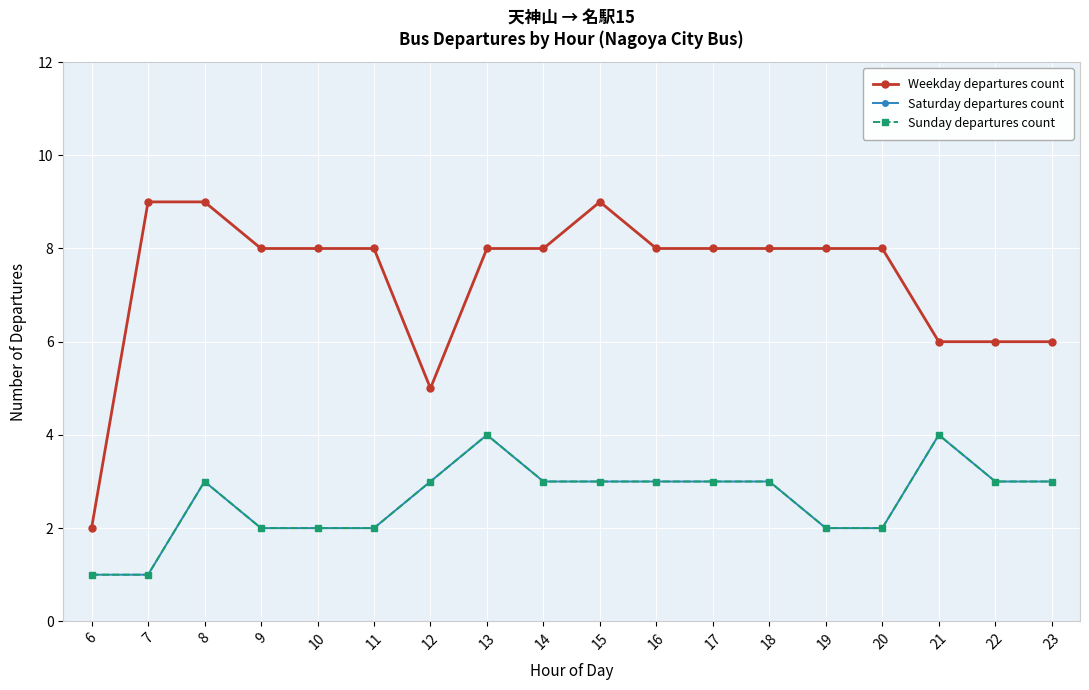

What are all the series names shown in the legend?

Weekday departures count, Saturday departures count, Sunday departures count